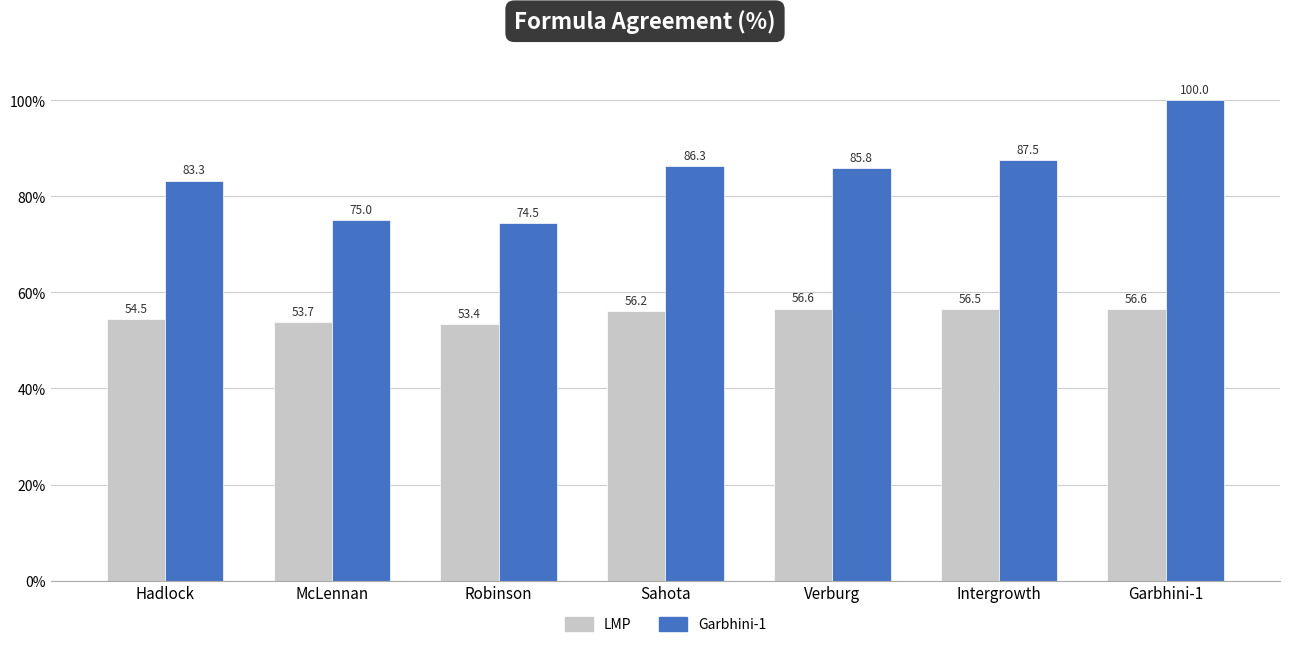

What is the label of the 7th bar from the right?

Hadlock